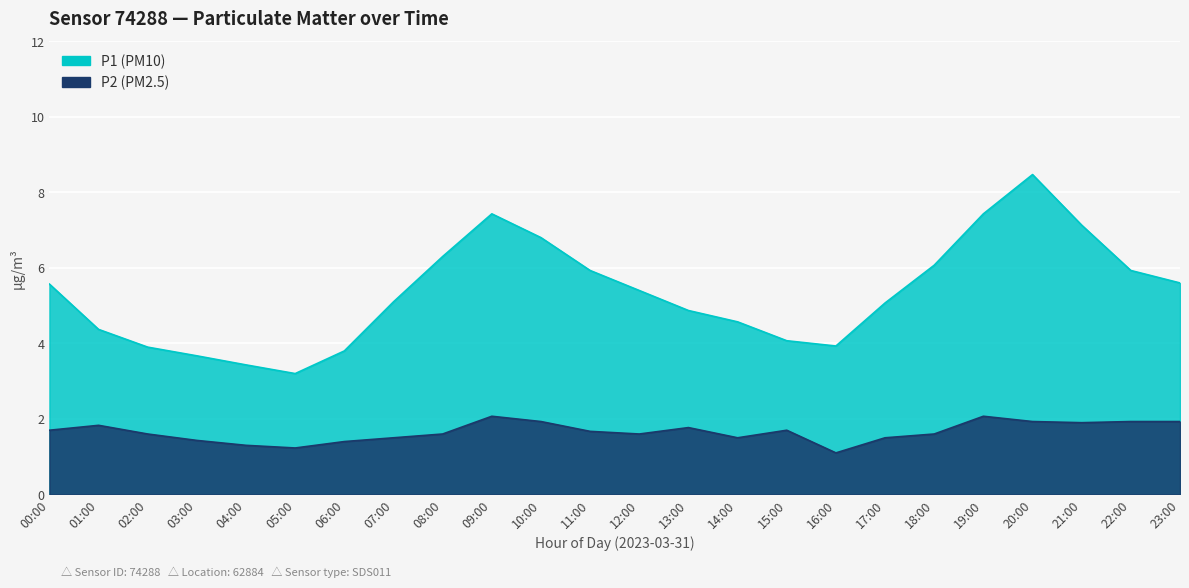

At which category does the chart reach its minimum across all series?

16:00